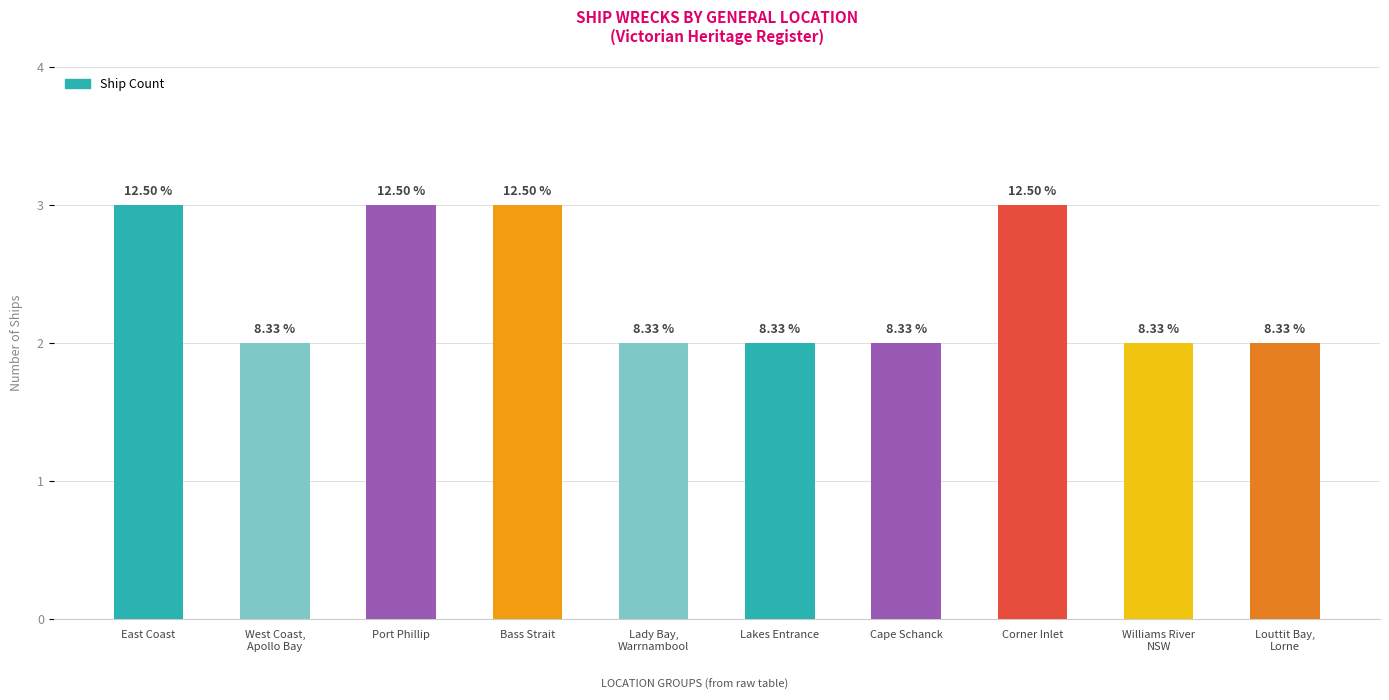

How many bars are there in total?

10